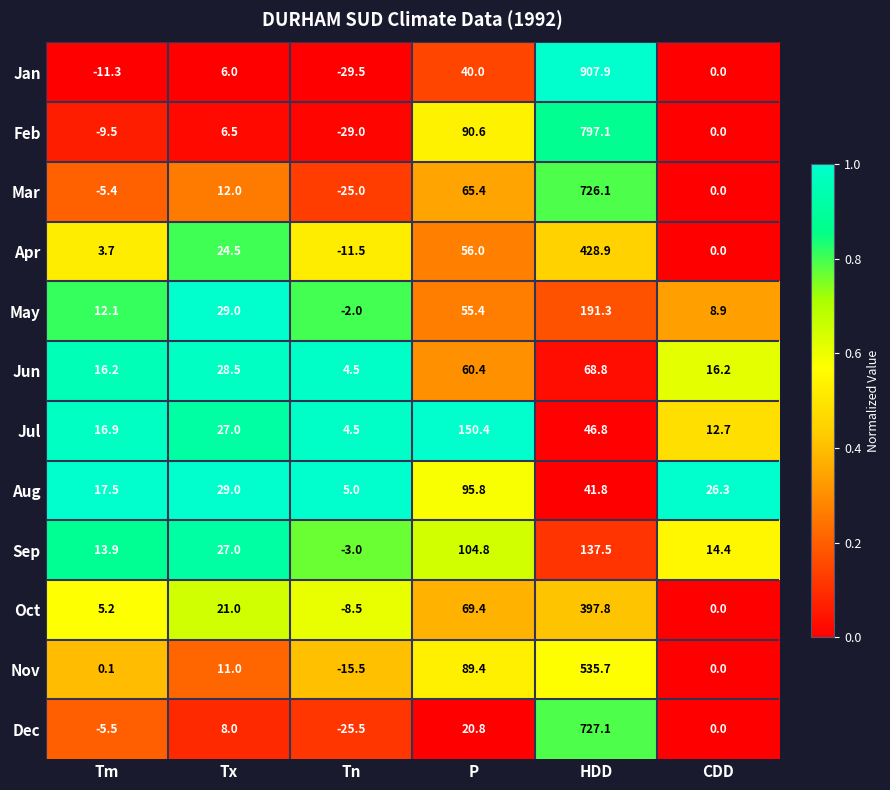

At how many categories does at least one series exceed 0?

6